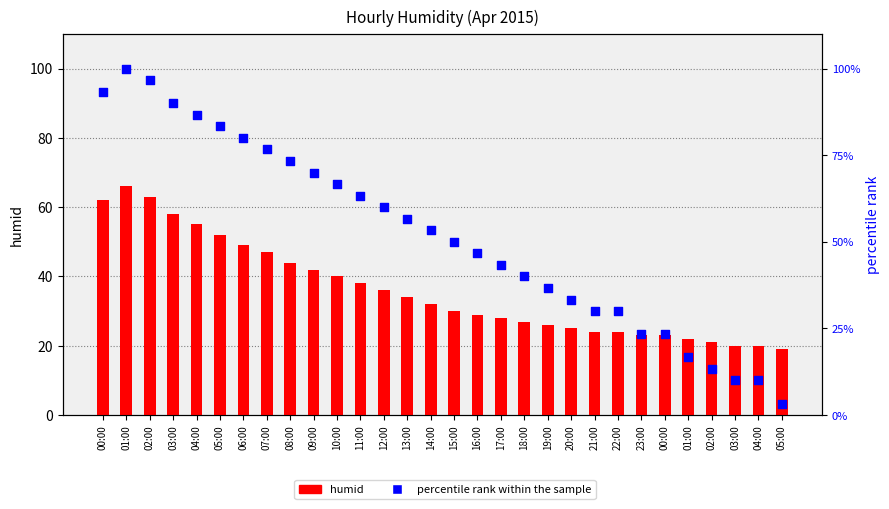

Which series contains the highest Y value?

percentile rank within the sample